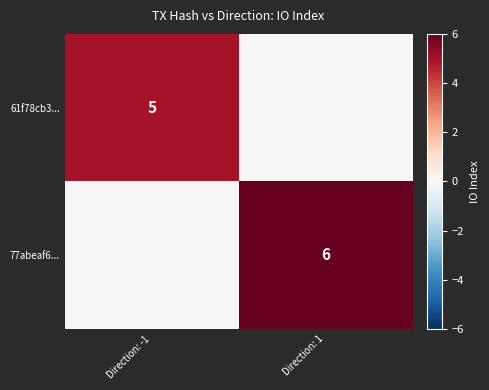

How many data points does each series have?

2